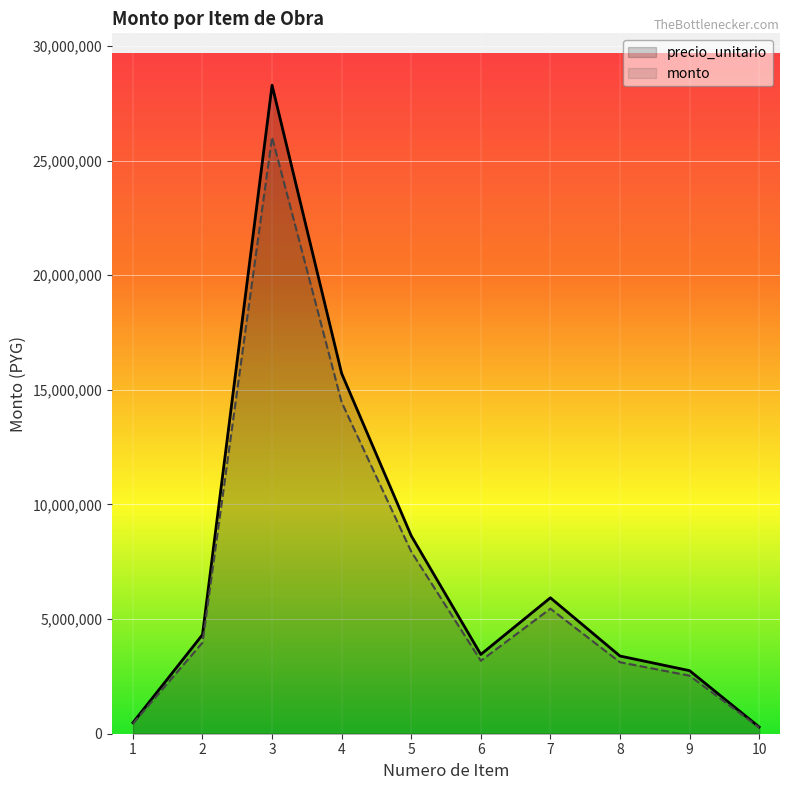

How many distinct data groups are displayed?

2